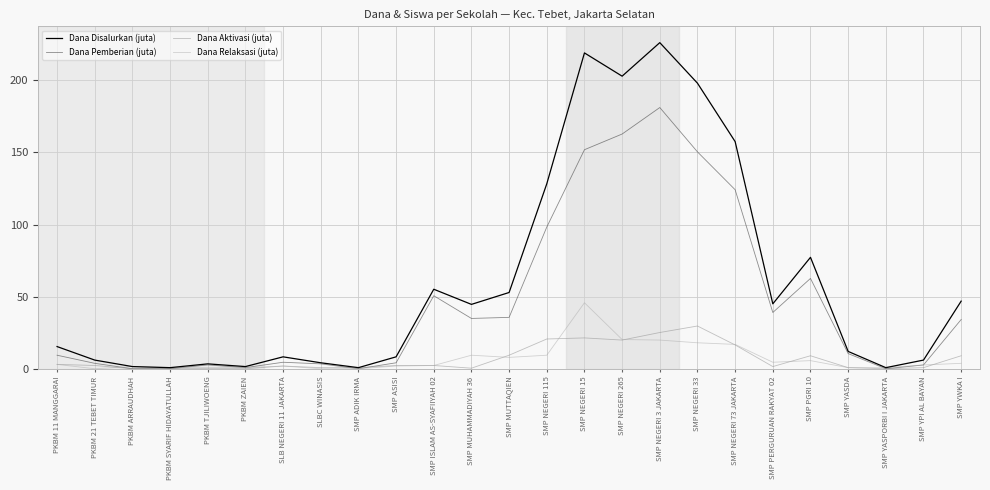

What position from the left is SMP NEGERI 115?

14